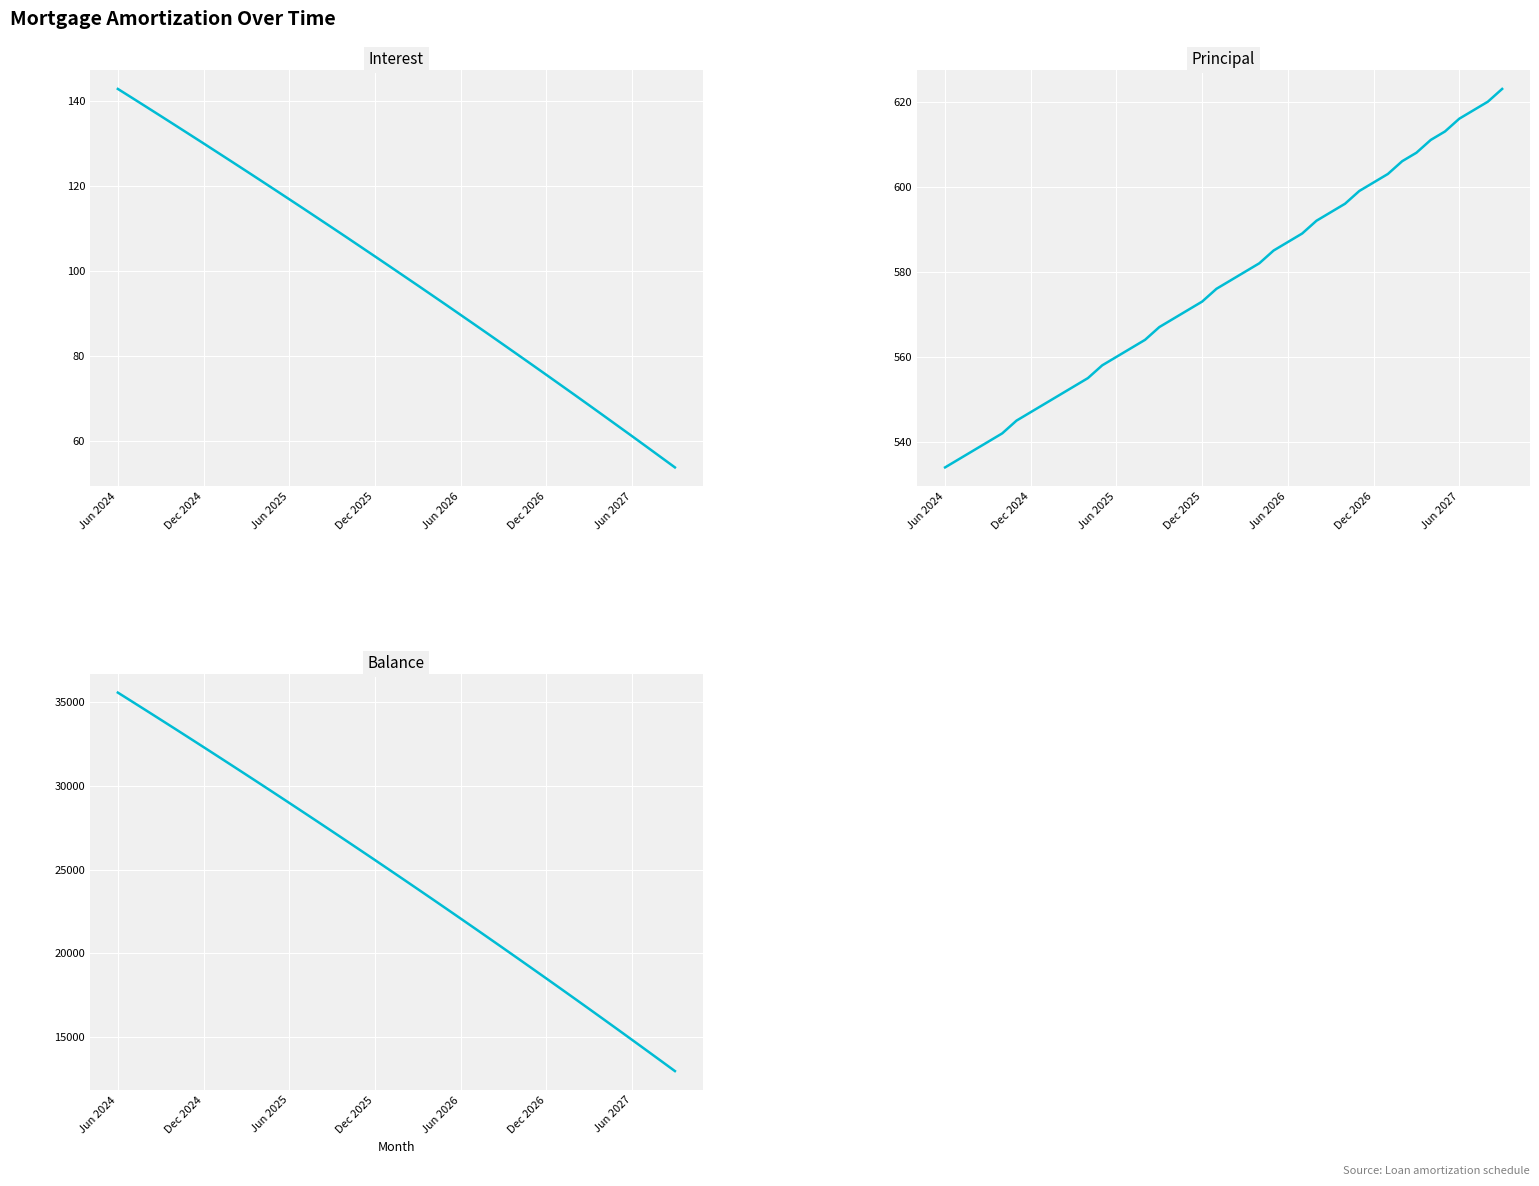

What are all the series names shown in the legend?

Interest, Principal, Balance